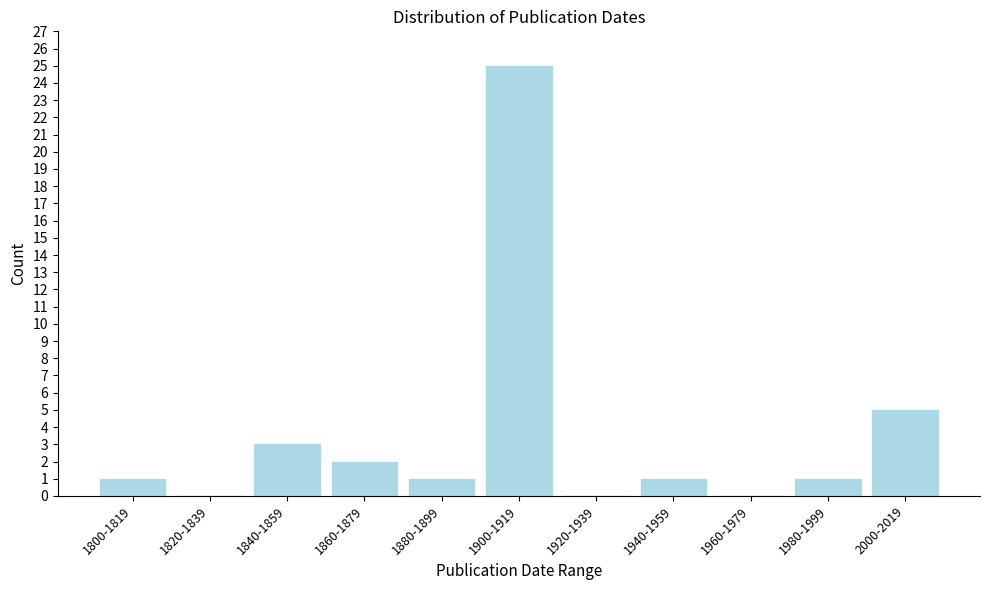

Reading right to left, extract all data points from this chart.

2000-2019=5	1980-1999=1	1960-1979=0	1940-1959=1	1920-1939=0	1900-1919=25	1880-1899=1	1860-1879=2	1840-1859=3	1820-1839=0	1800-1819=1